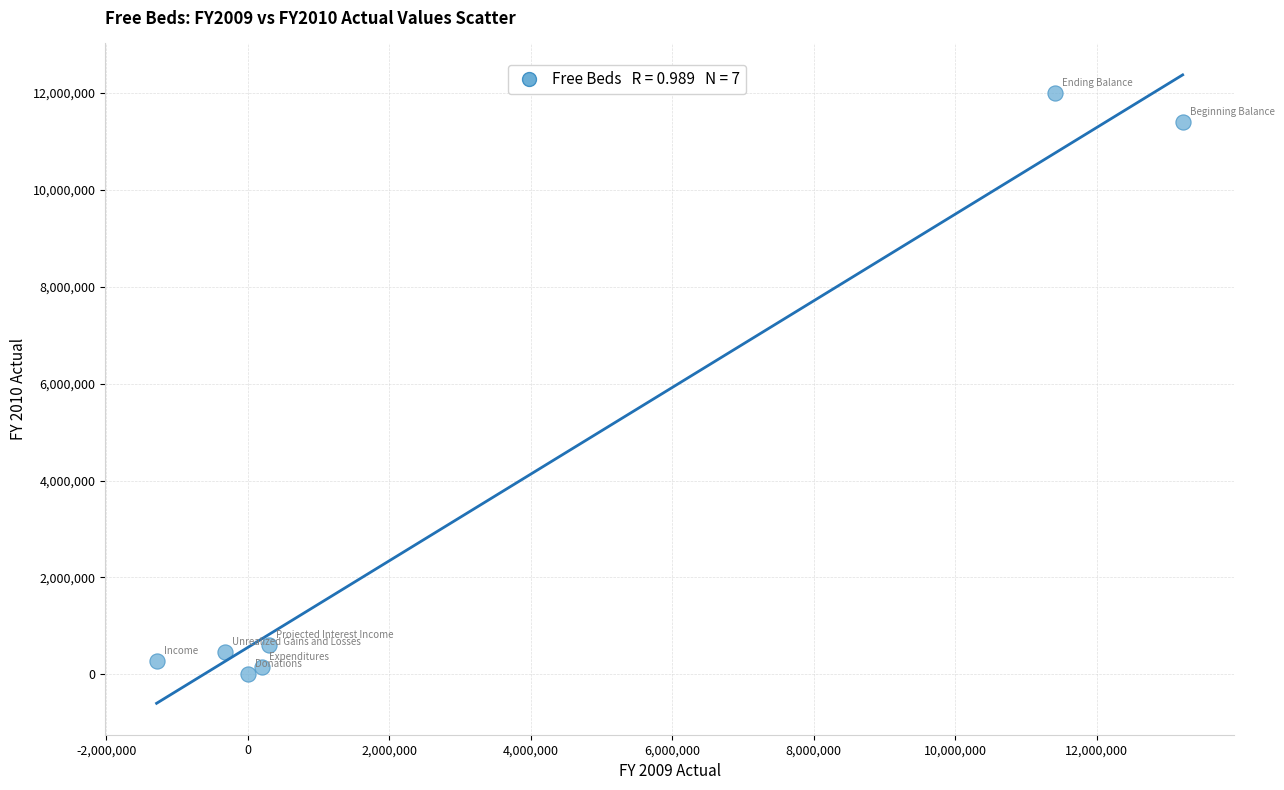

What is the range of X values (max minus min)?

14502928